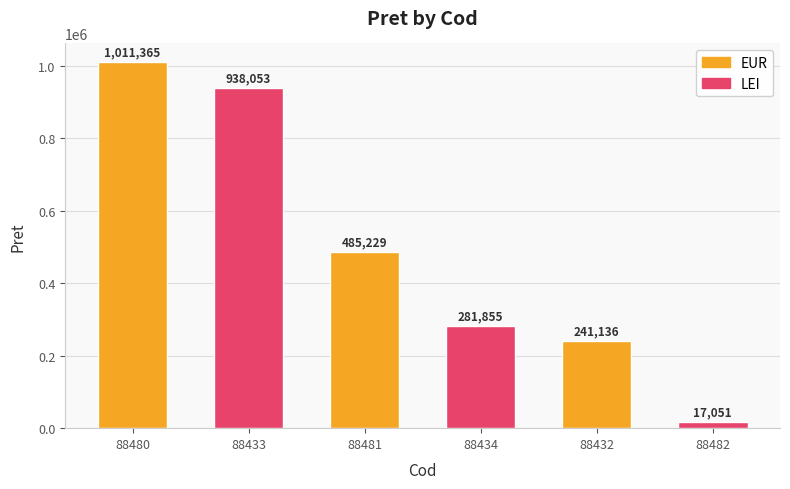

Which category has the highest value across all series?

88480